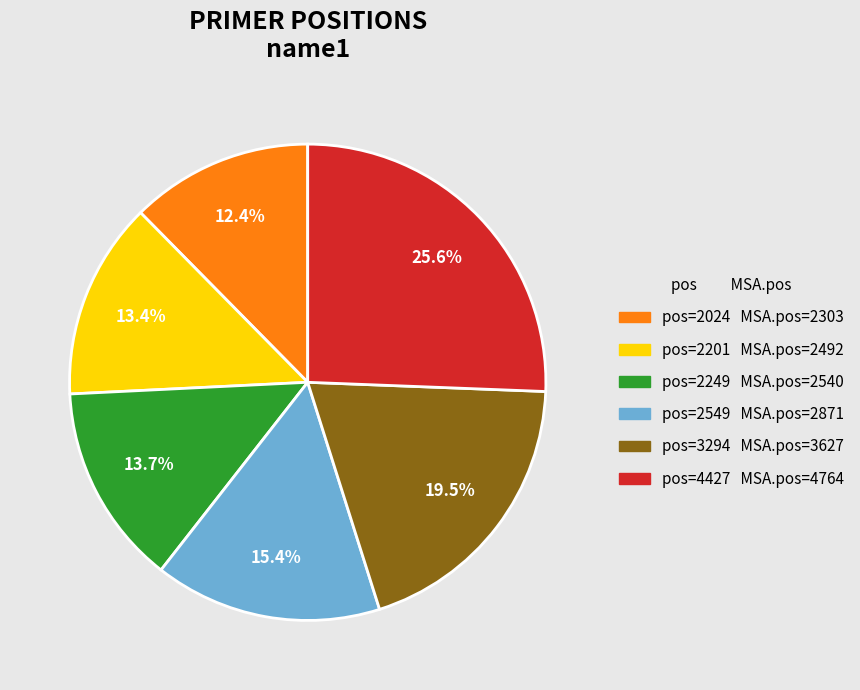

Is there a majority slice in this chart?

No